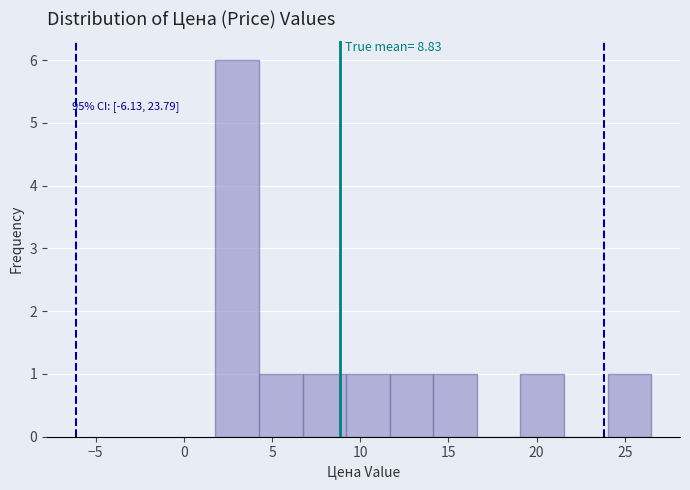

Over which range of the x-axis is the bar tallest?

2.0 to 4.5